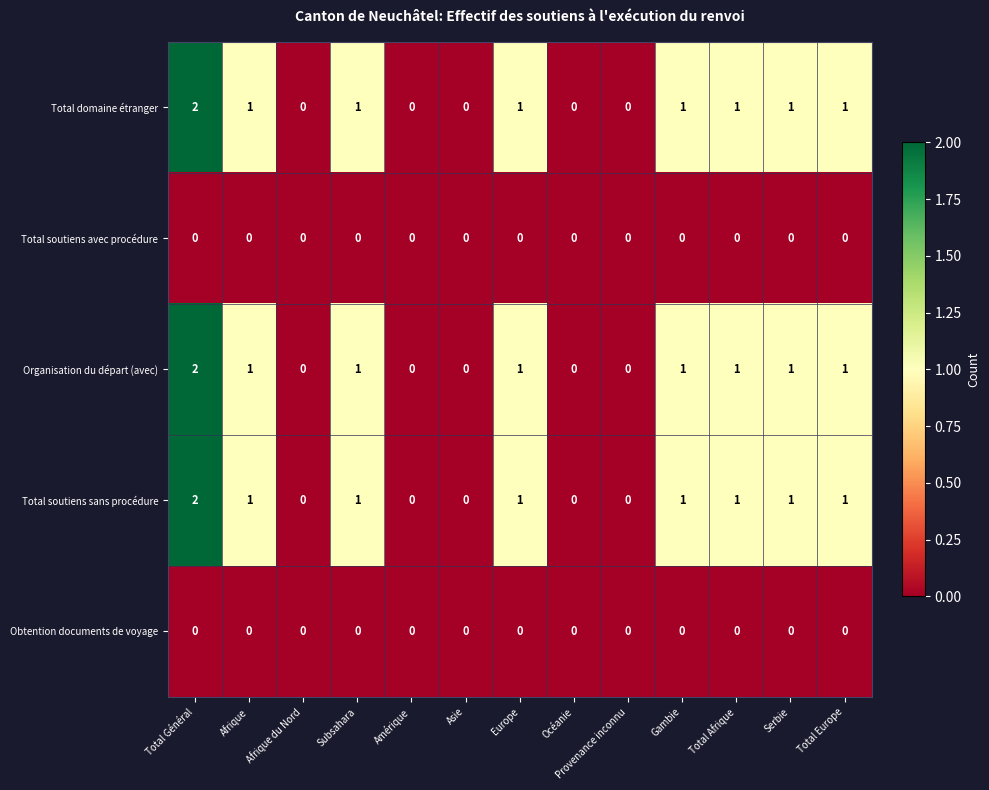

The Organisation du départ (avec) series shows 0 at Provenance inconnu. True or false?

True